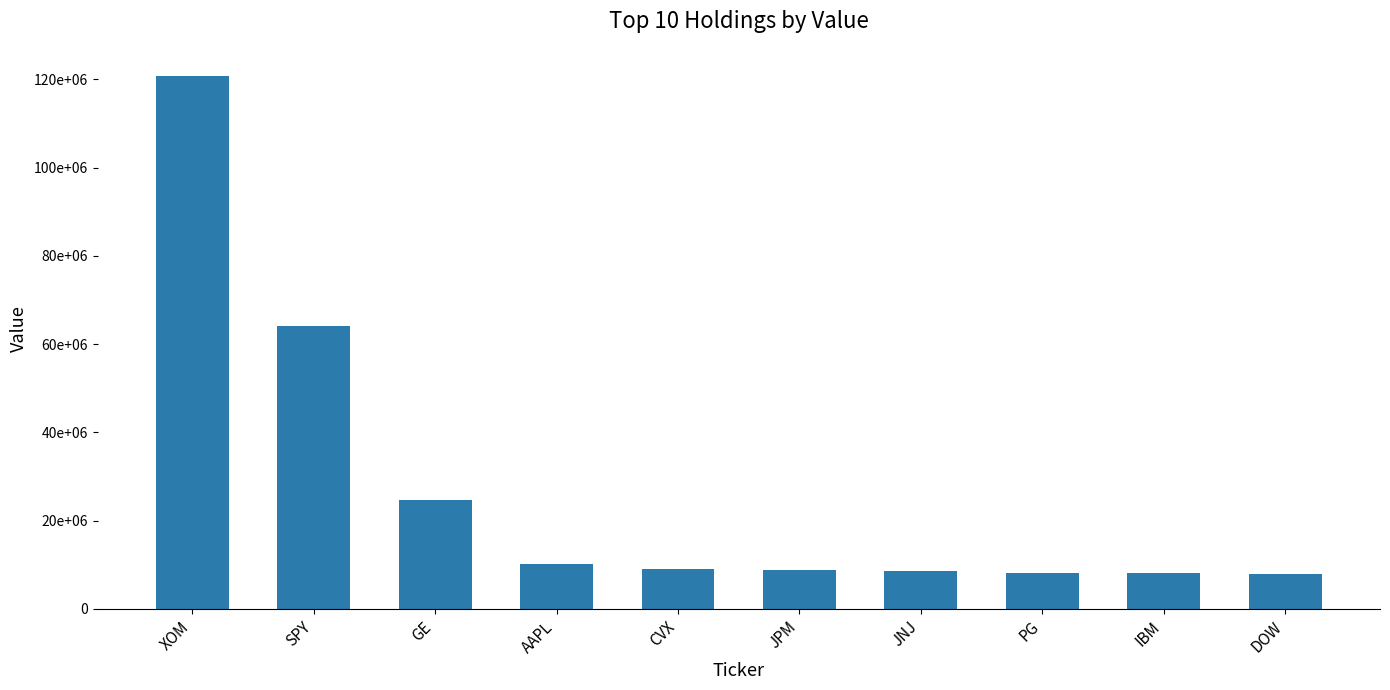

What is the change in value from GE to IBM?

-16579000